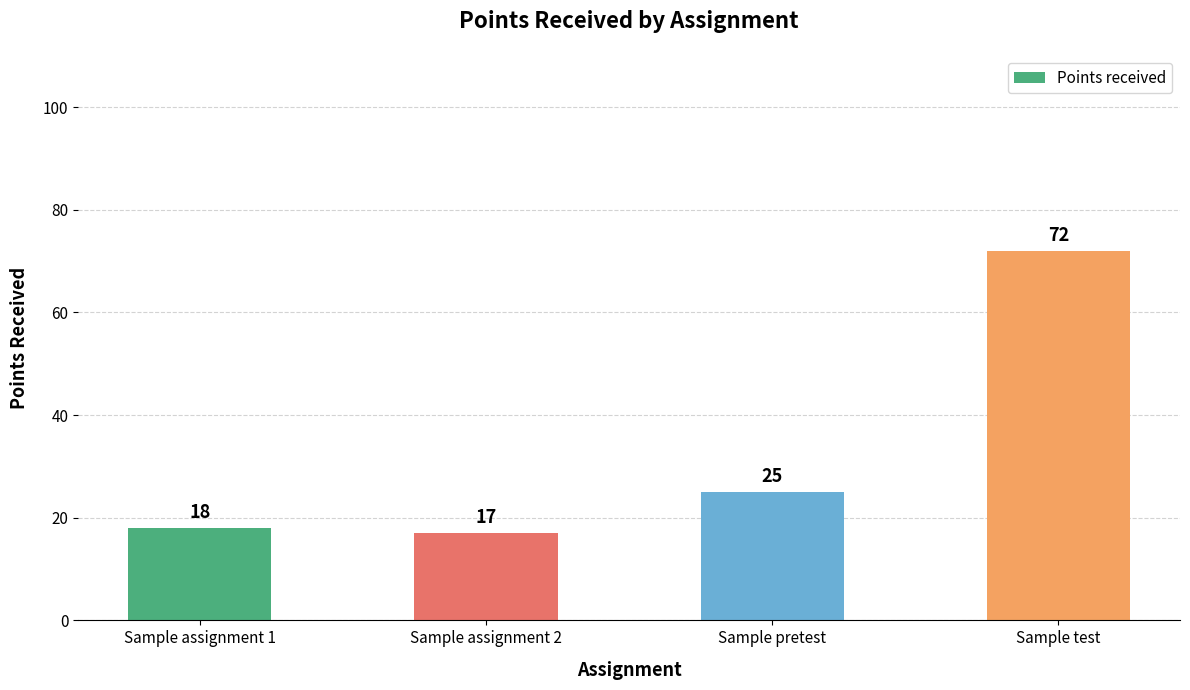

How many values are below 25?

2